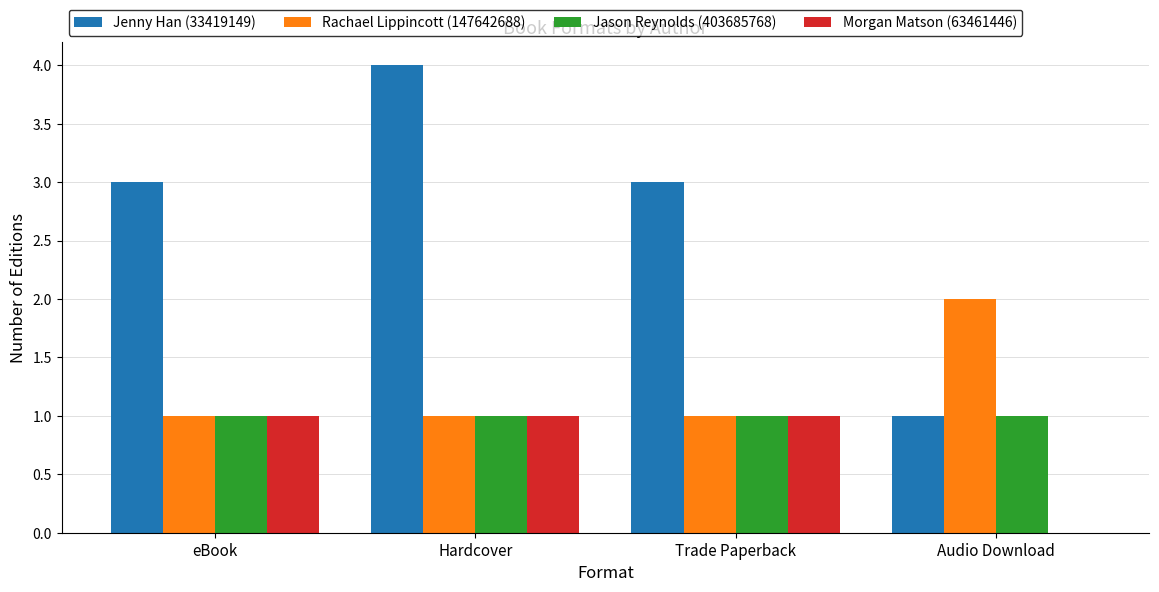

How many Morgan Matson (63461446) values are between 1 and 2?

3